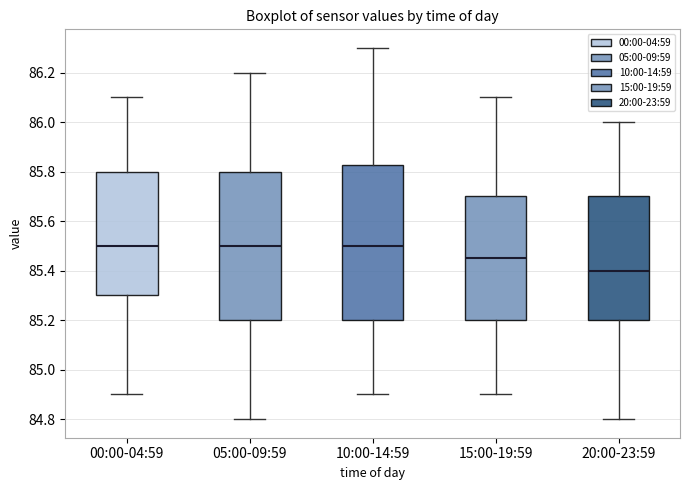

Comparing the boxes themselves (not the whiskers), which one is the tallest?

10:00-14:59